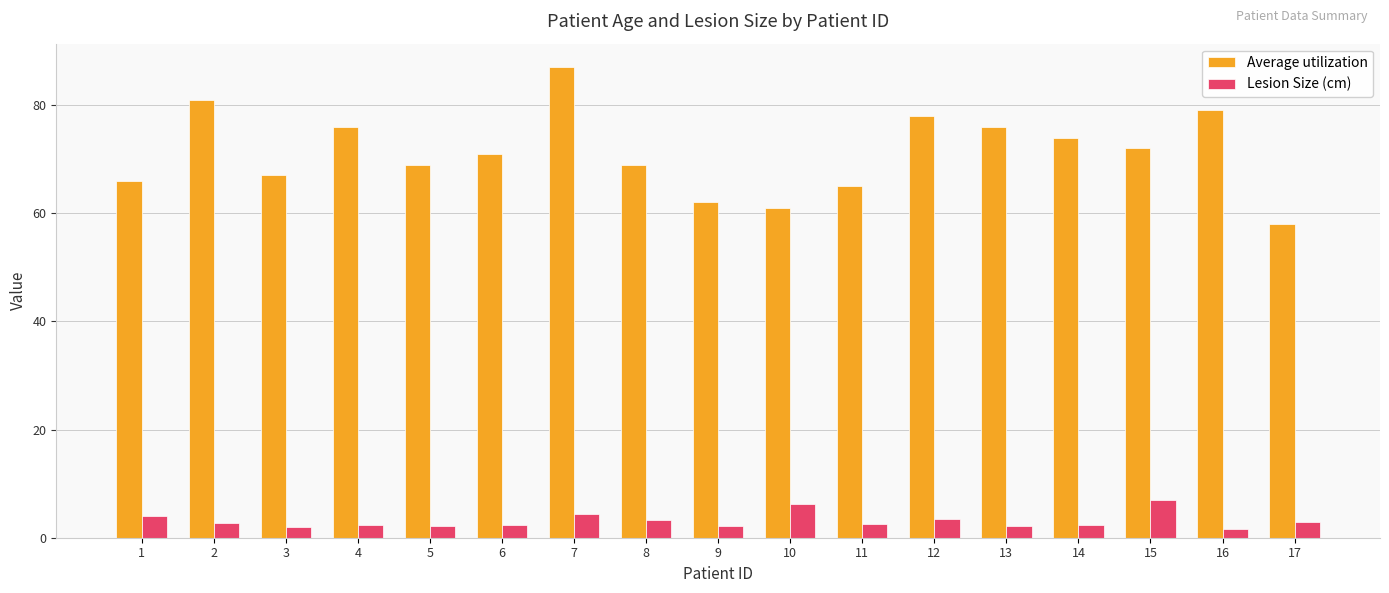

What is the lowest value of the Lesion Size (cm) series?

1.6